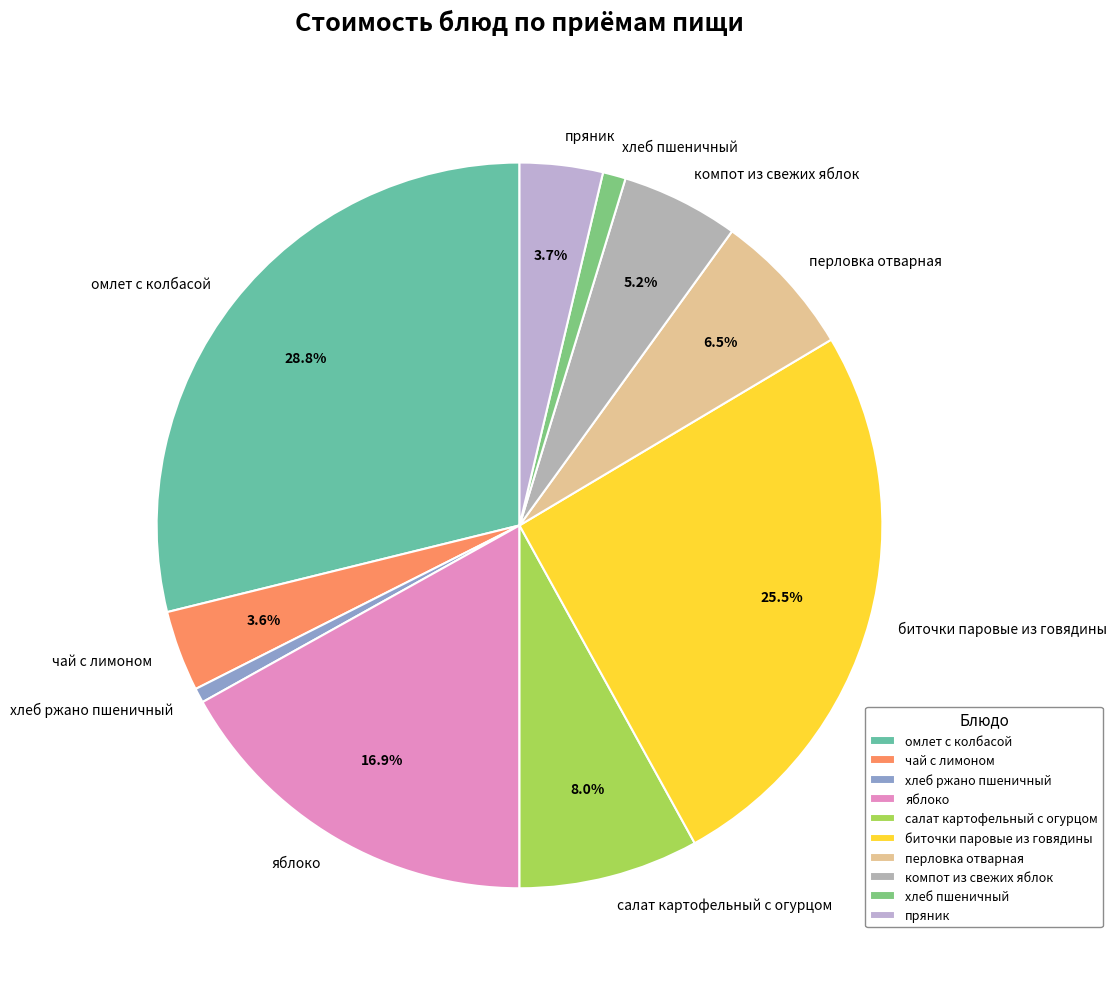

Which has a higher value, компот из свежих яблок or чай с лимоном?

компот из свежих яблок